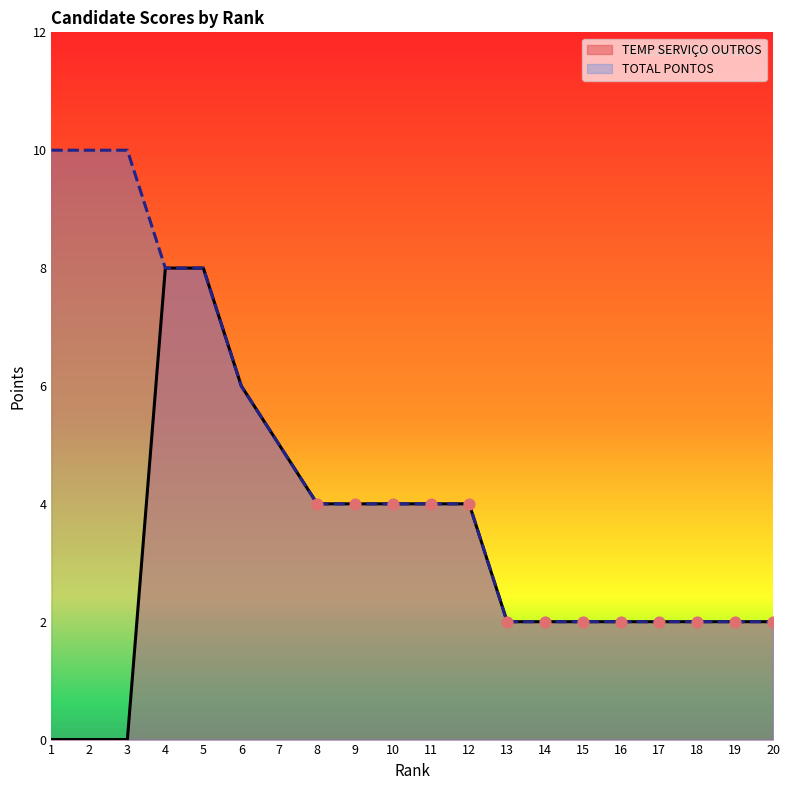

Which series has the largest Y range (max minus min)?

TEMP SERVIÇO OUTROS